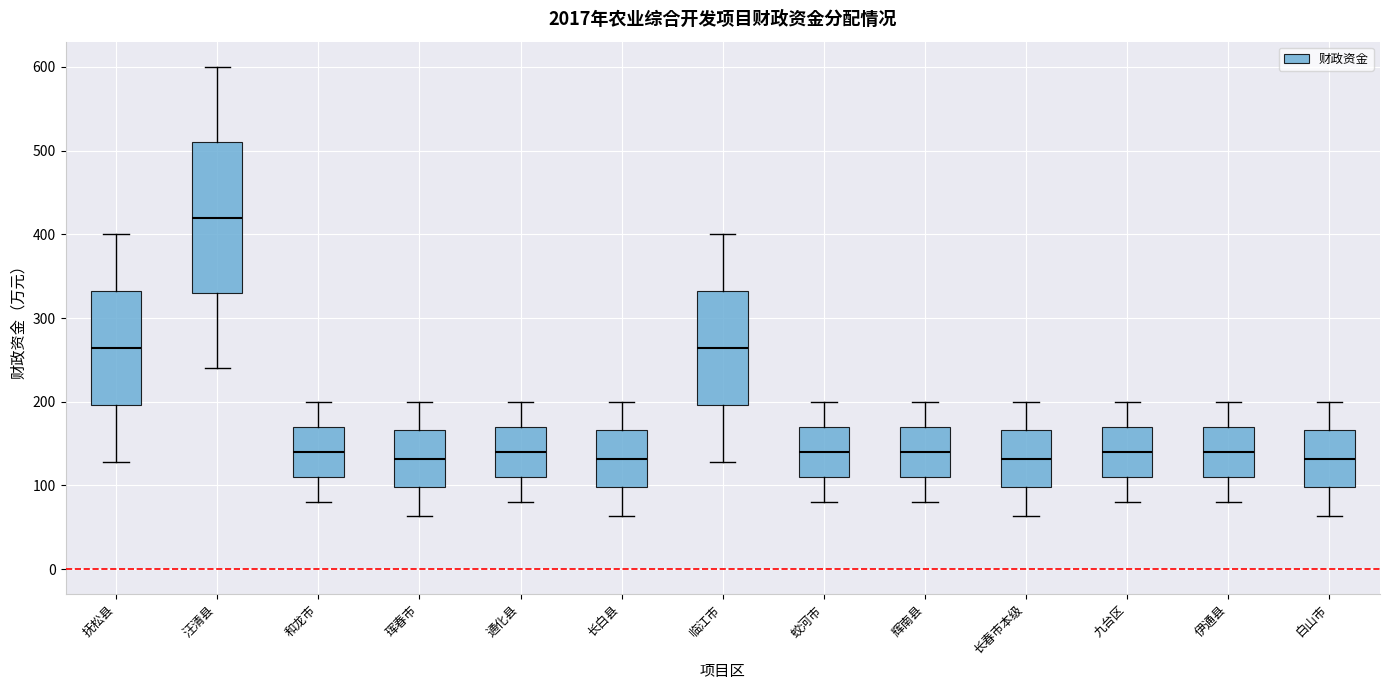

Reading left to right, read every box against the y-axis: the position of its median line, the range the box covers, and the ends of its whiskers. The values are not printed on the chart, so give them approximately, as read against the axis.

抚松县: median 260, box 200 to 330, whiskers 130 to 400
汪清县: median 420, box 330 to 510, whiskers 240 to 600
和龙市: median 140, box 110 to 170, whiskers 80 to 200
珲春市: median 130, box 100 to 170, whiskers 60 to 200
通化县: median 140, box 110 to 170, whiskers 80 to 200
长白县: median 130, box 100 to 170, whiskers 60 to 200
临江市: median 260, box 200 to 330, whiskers 130 to 400
蛟河市: median 140, box 110 to 170, whiskers 80 to 200
辉南县: median 140, box 110 to 170, whiskers 80 to 200
长春市本级: median 130, box 100 to 170, whiskers 60 to 200
九台区: median 140, box 110 to 170, whiskers 80 to 200
伊通县: median 140, box 110 to 170, whiskers 80 to 200
白山市: median 130, box 100 to 170, whiskers 60 to 200